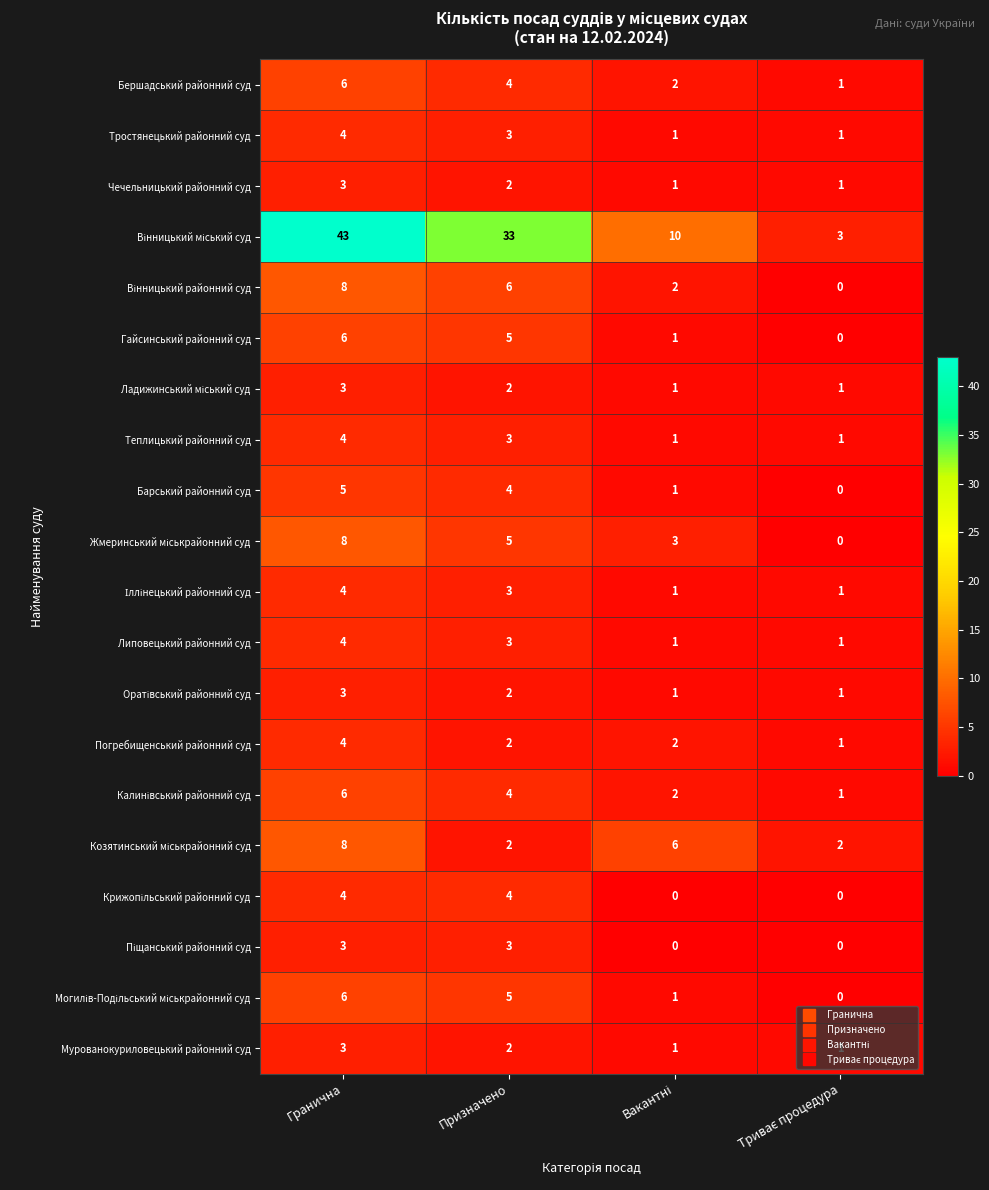

What is the difference between the highest and lowest values at Гранична?

40